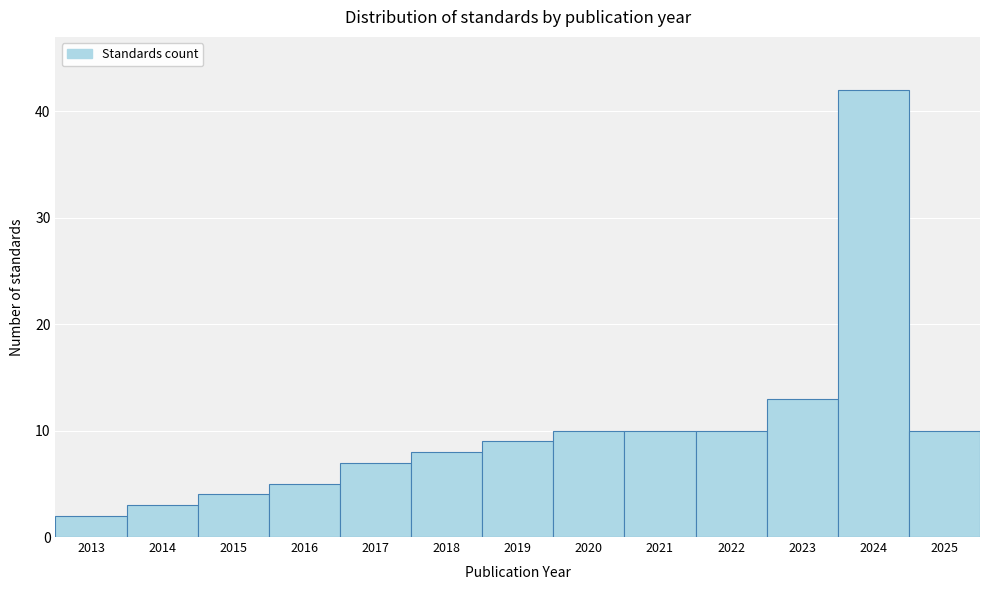

Reading left to right, what are all the values shown in this chart?

2013=2	2014=3	2015=4	2016=5	2017=7	2018=8	2019=9	2020=10	2021=10	2022=10	2023=13	2024=42	2025=10